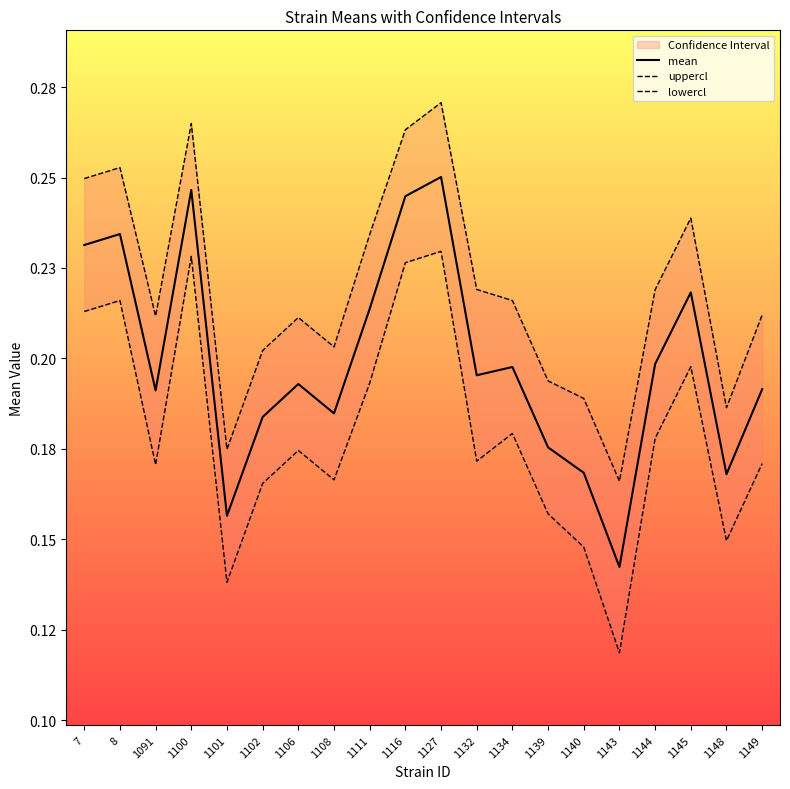

True or false: lowercl and mean cross at least once.

False